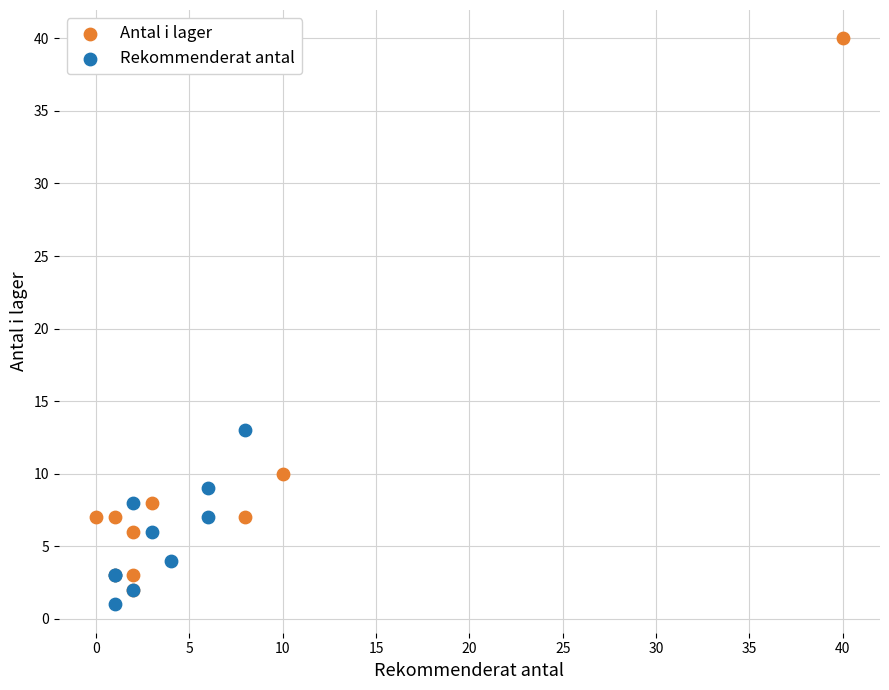

What are all the series names shown in the legend?

Antal i lager, Rekommenderat antal